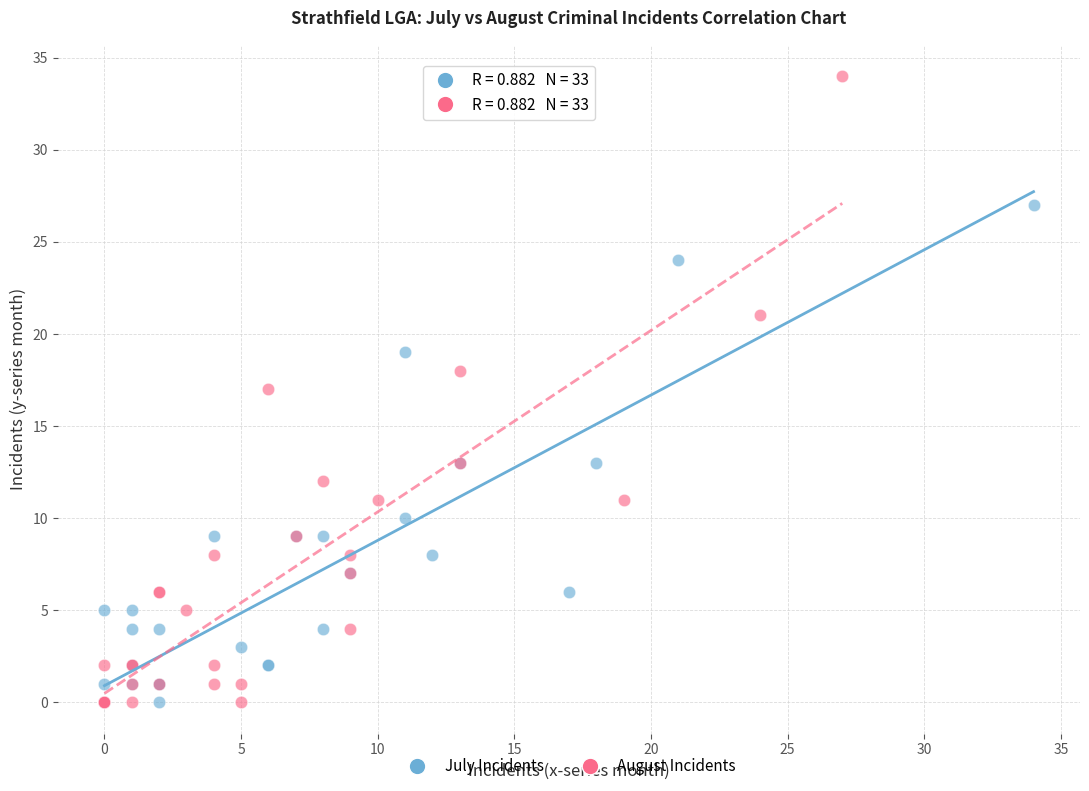

Which series reaches the maximum Y coordinate?

August Incidents